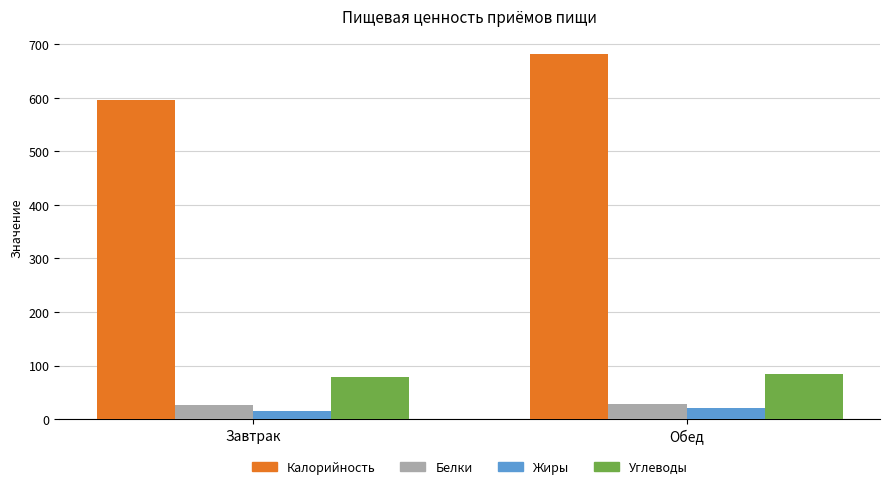

Which series has the widest spread of values?

Калорийность